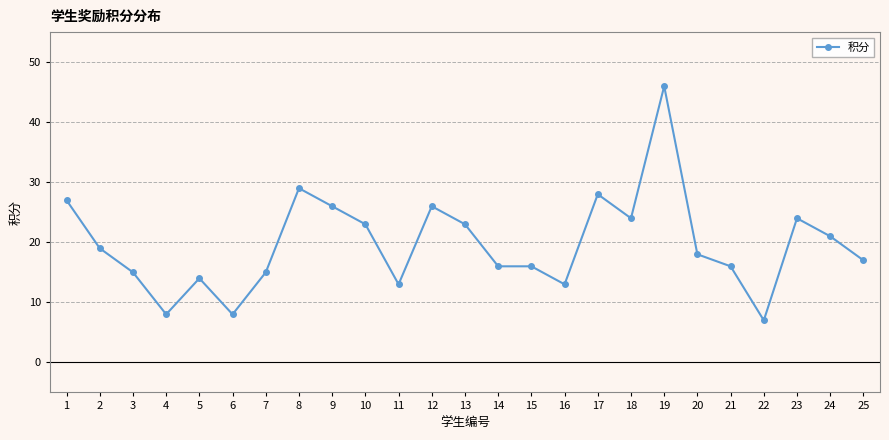

What is the value of the 10th point from the left?

23